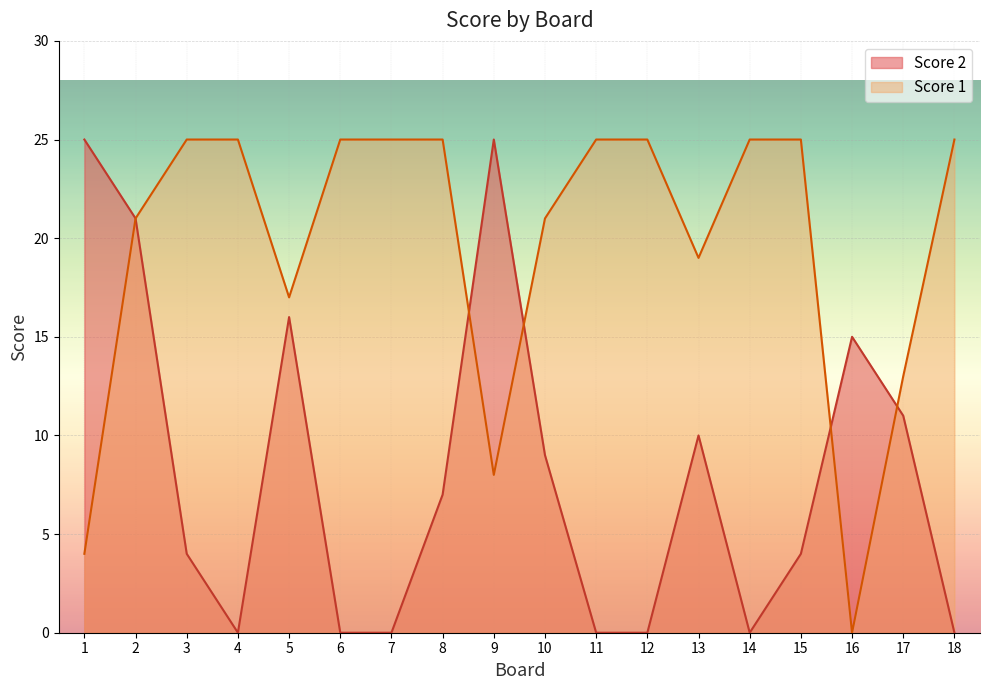

Between 15 and 17, which series saw the biggest shift?

Score 1